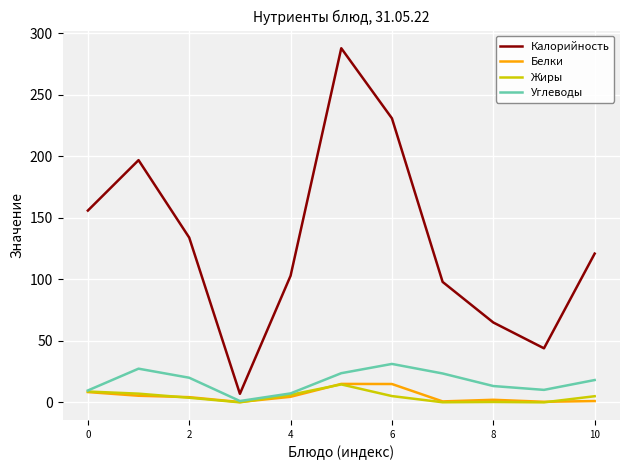

What is the highest value of the Белки series?

15.1